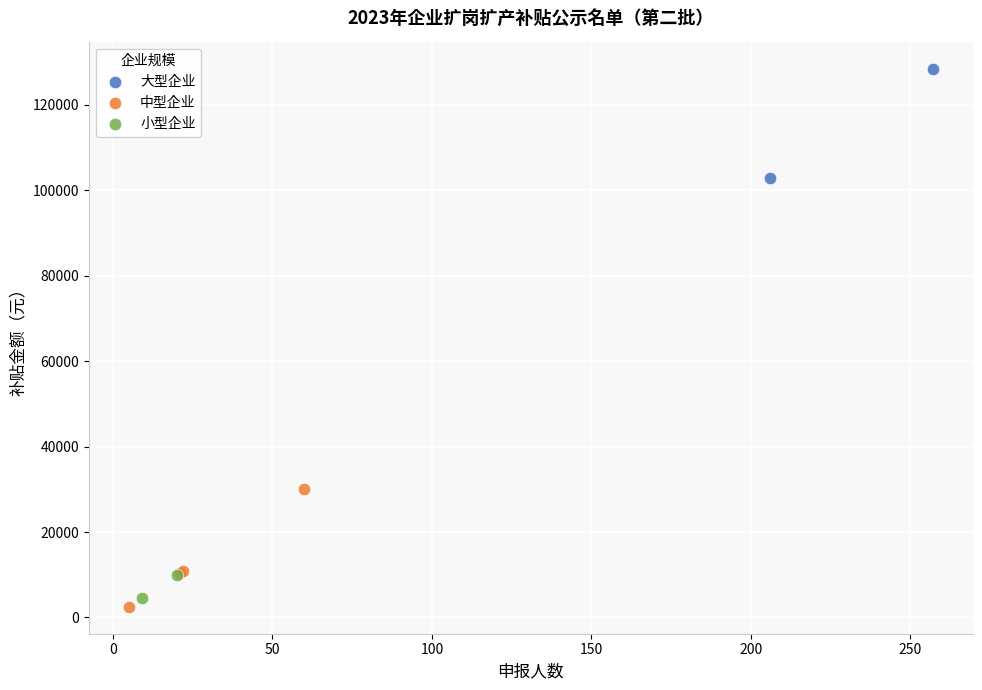

What are all the series names shown in the legend?

大型企业, 中型企业, 小型企业